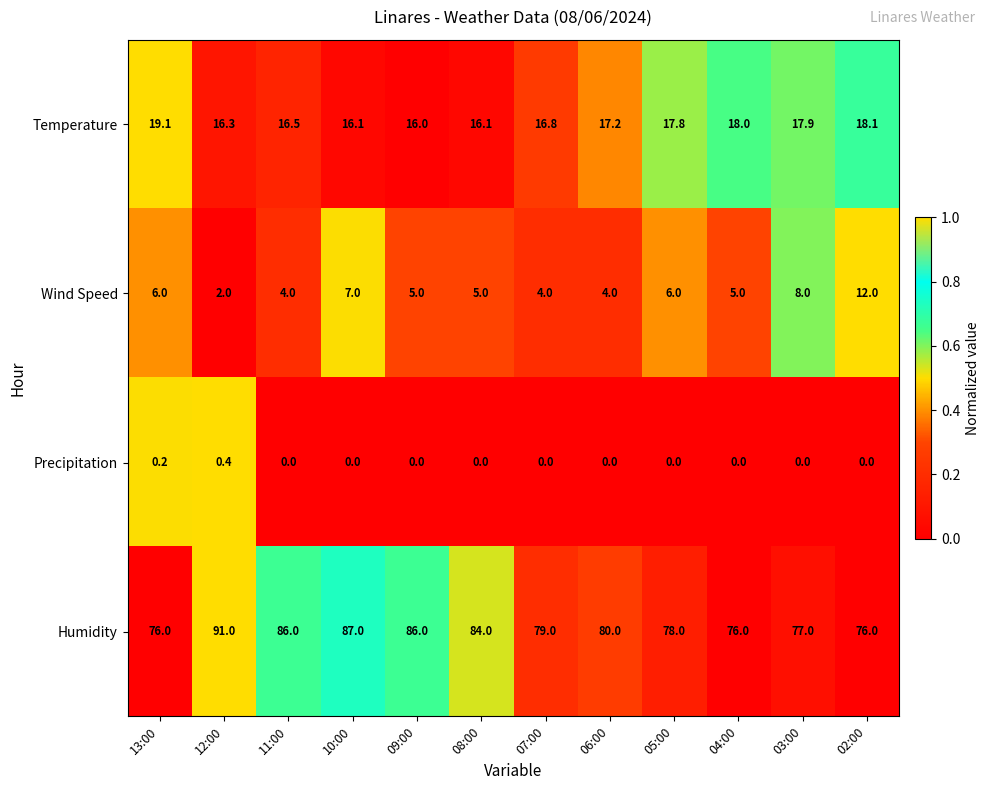

How many series are shown in this chart?

4